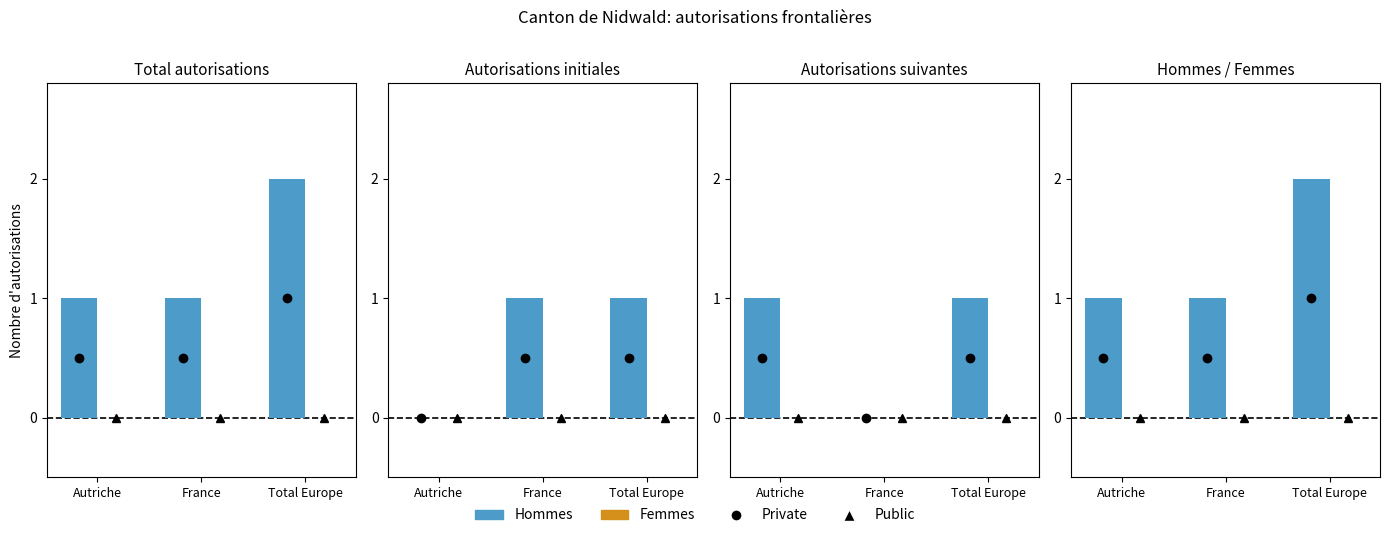

What position from the left is Total Europe?

3